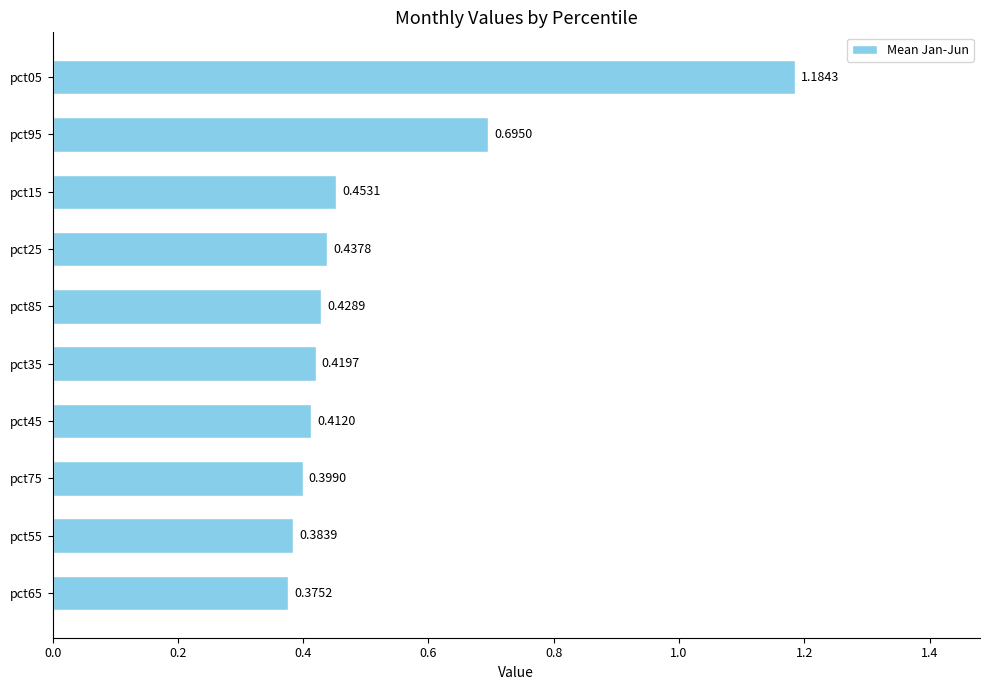

Are the bars grouped side by side (vs. stacked)?

No